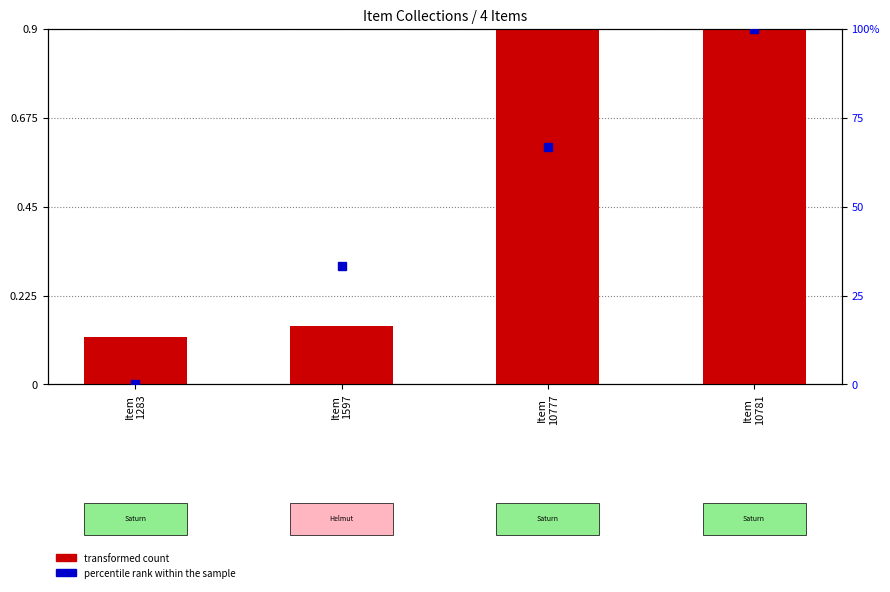

Reading left to right, what are all the values shown in this chart?

0.1	0.1	1.0	1.0